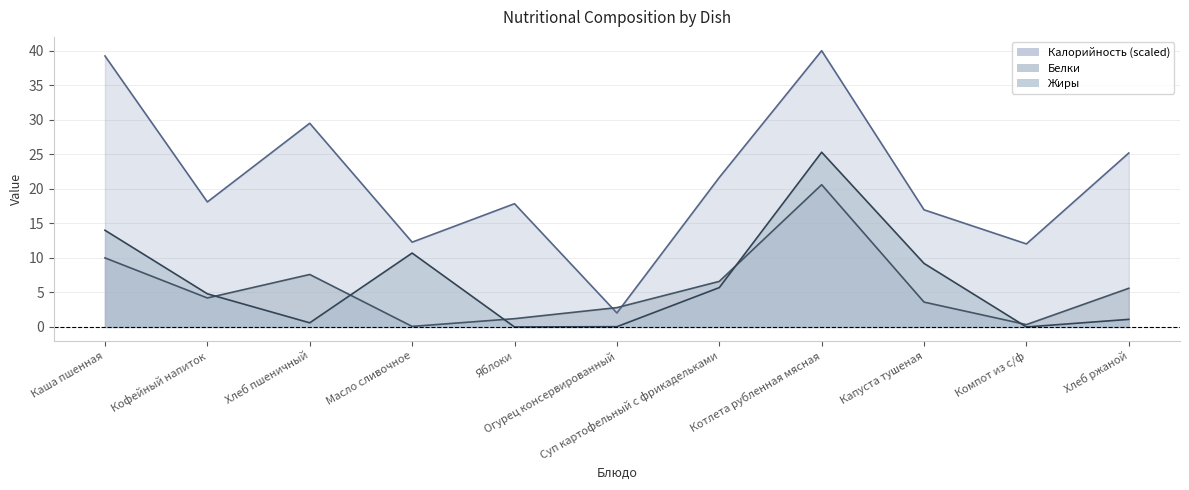

How many interior local peaks does the Калорийность series have?

3